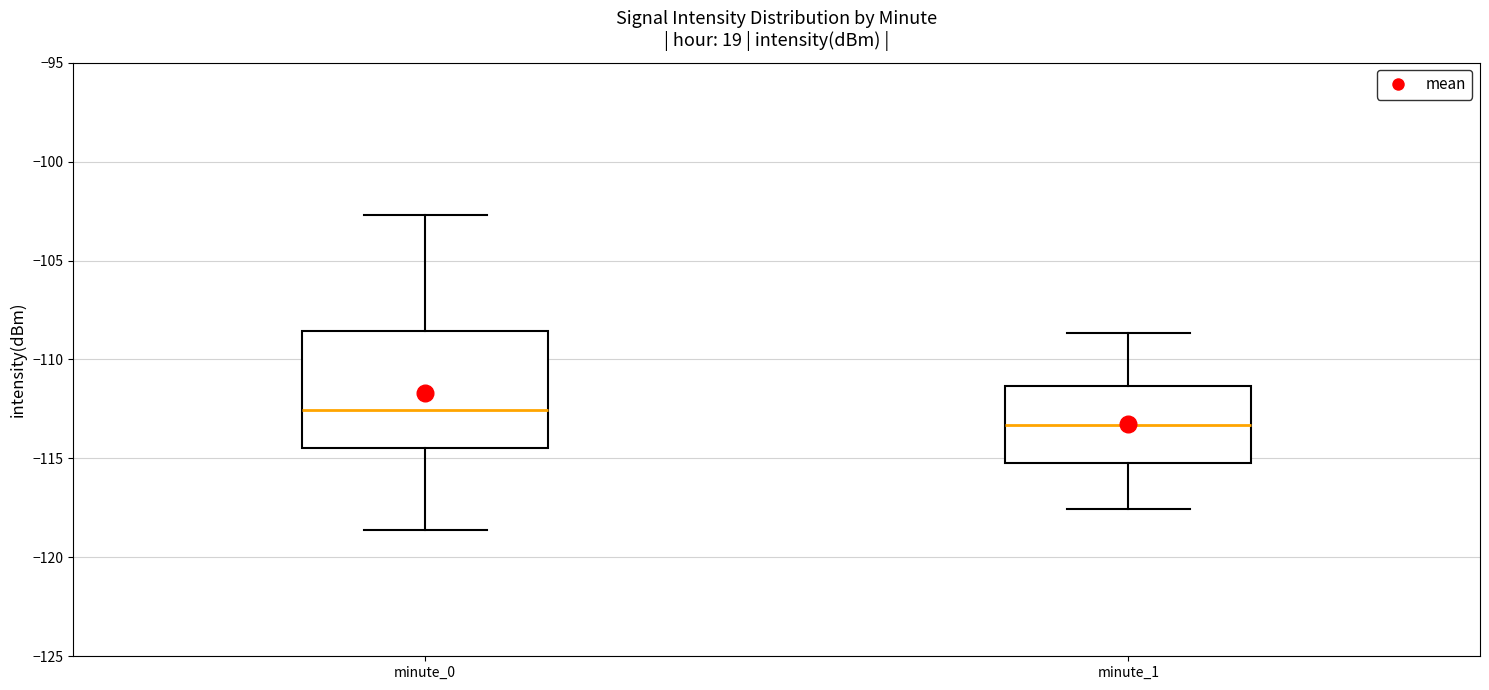

Which box is the tallest, from its lower edge to its upper edge?

minute_0